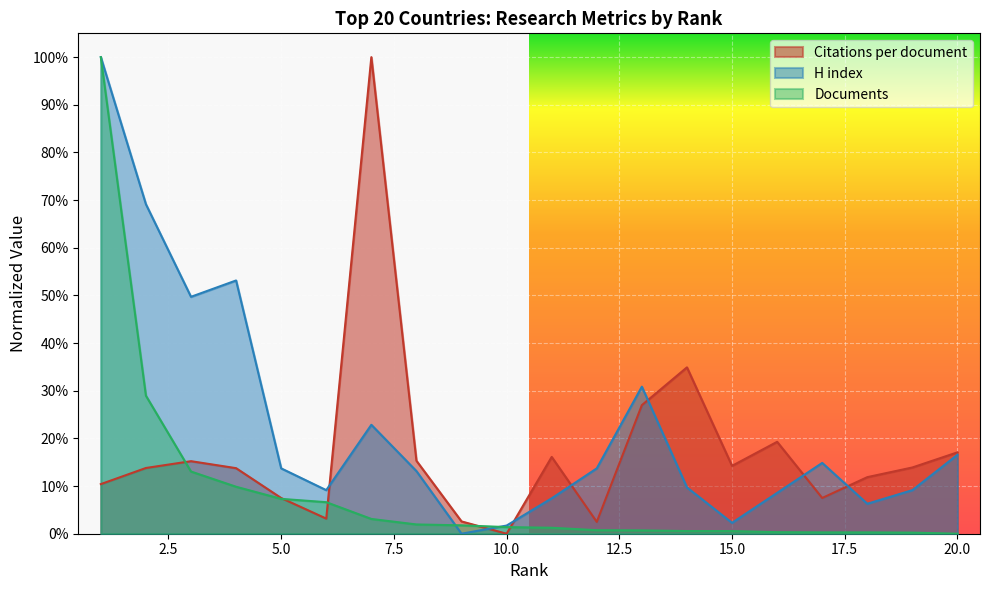

Rank the series by their average value, from lowest to highest.

Documents, Citations per document, H index